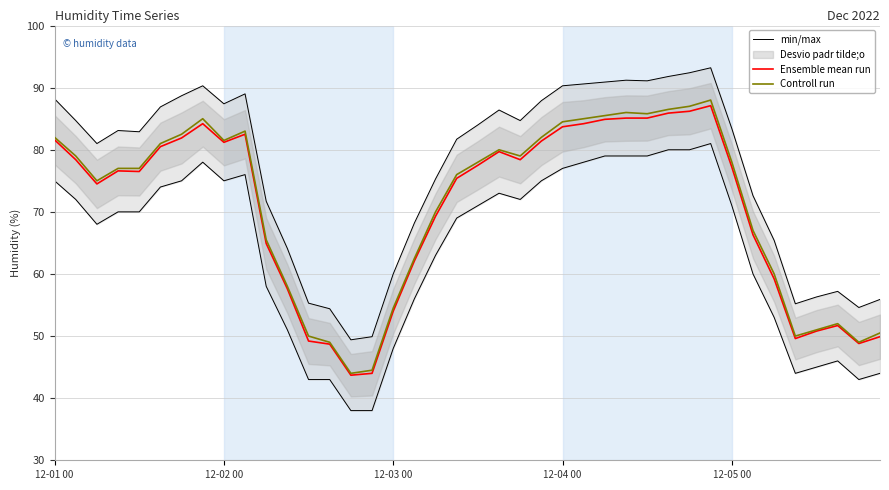

How many categories are shown in the chart?

40